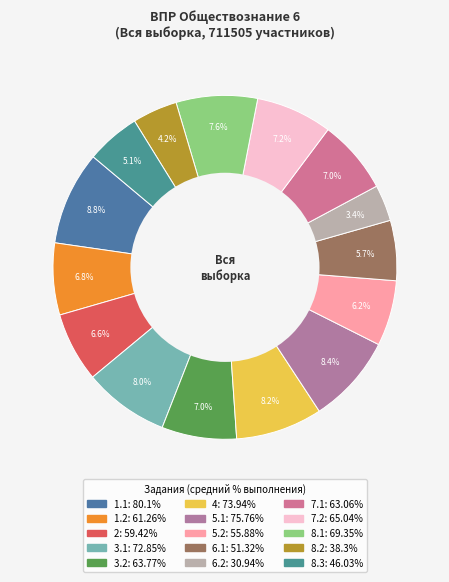

Does 1.2 account for over 50% of the chart?

No